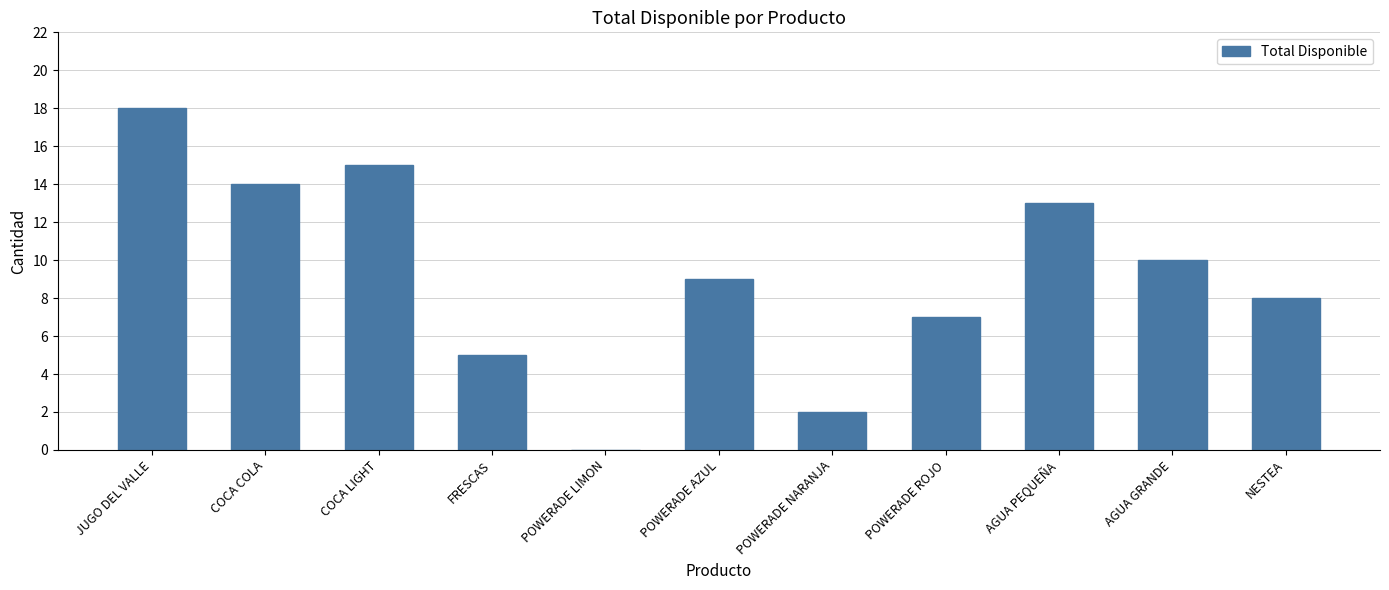

Which label corresponds to the largest value in the chart?

JUGO DEL VALLE